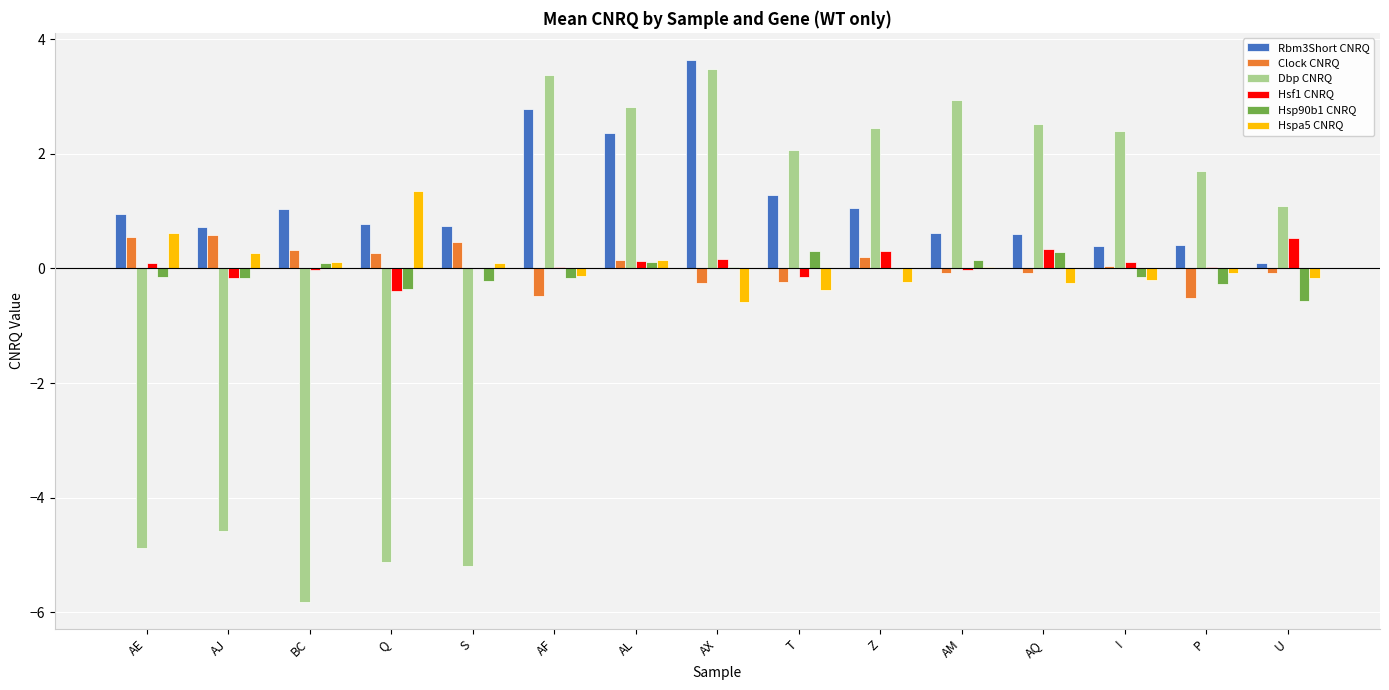

At which category does the chart reach its peak across all series?

AX